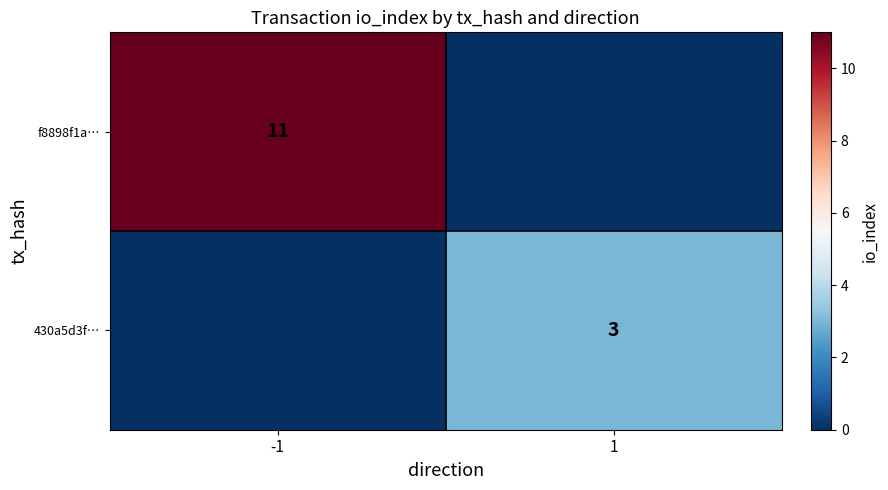

Is it true that f8898f1a… equals 8 at -1?

False